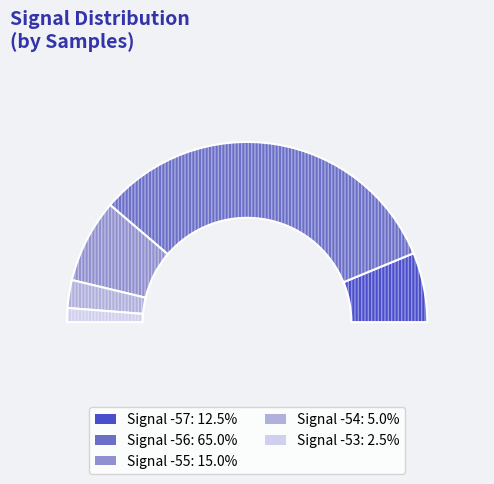

Is there any slice that represents more than half of the pie?

No